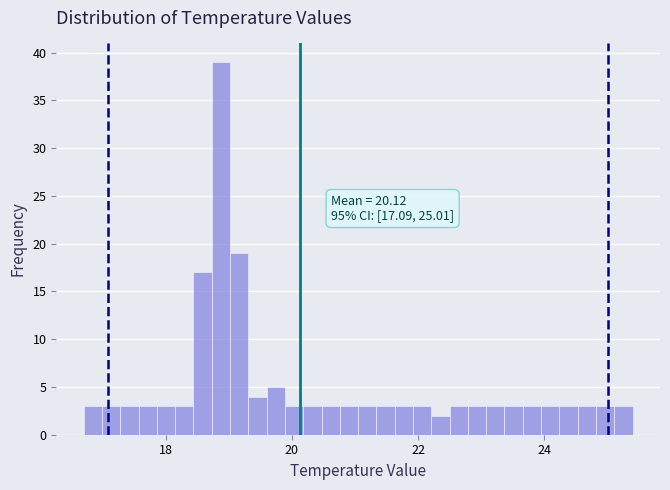

Read against the x-axis, roughly where is the centre of the tallest bar?

18.8